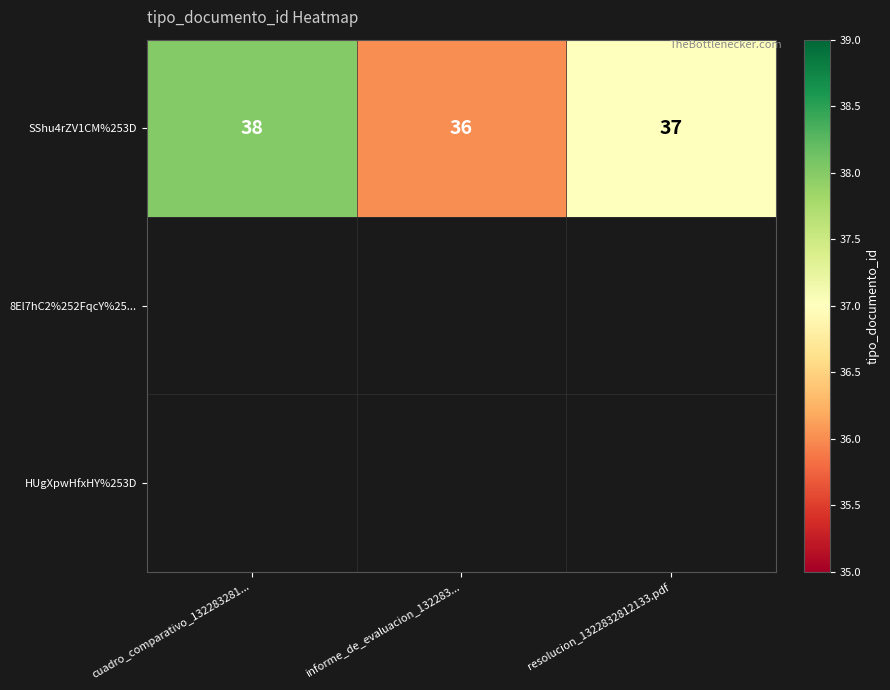

How many series are shown in this chart?

1